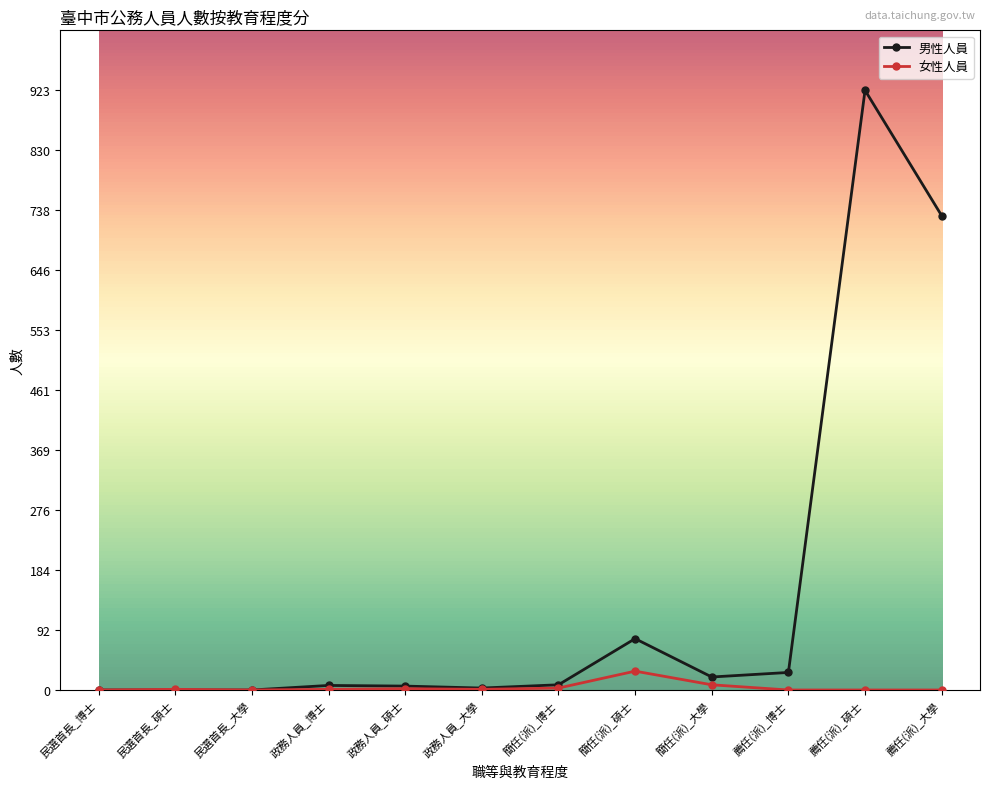

Between 民選首長_碩士 and 薦任(派)_博士, which series saw the biggest shift?

男性人員